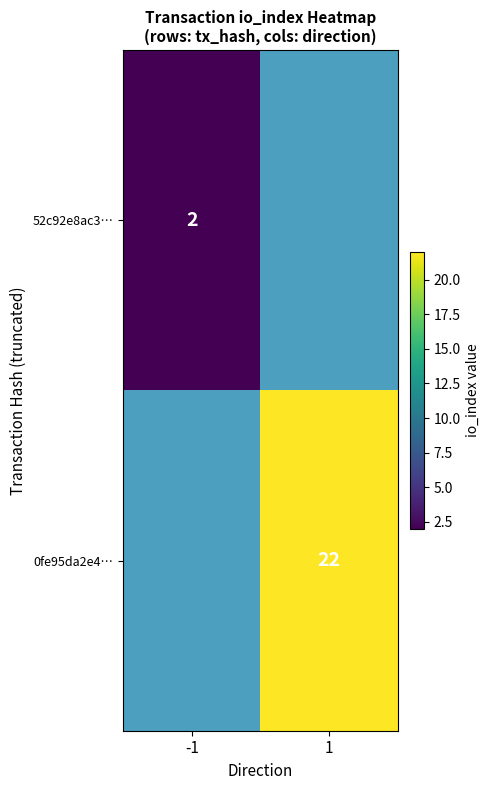

What is the maximum value shown in the chart?

22.0